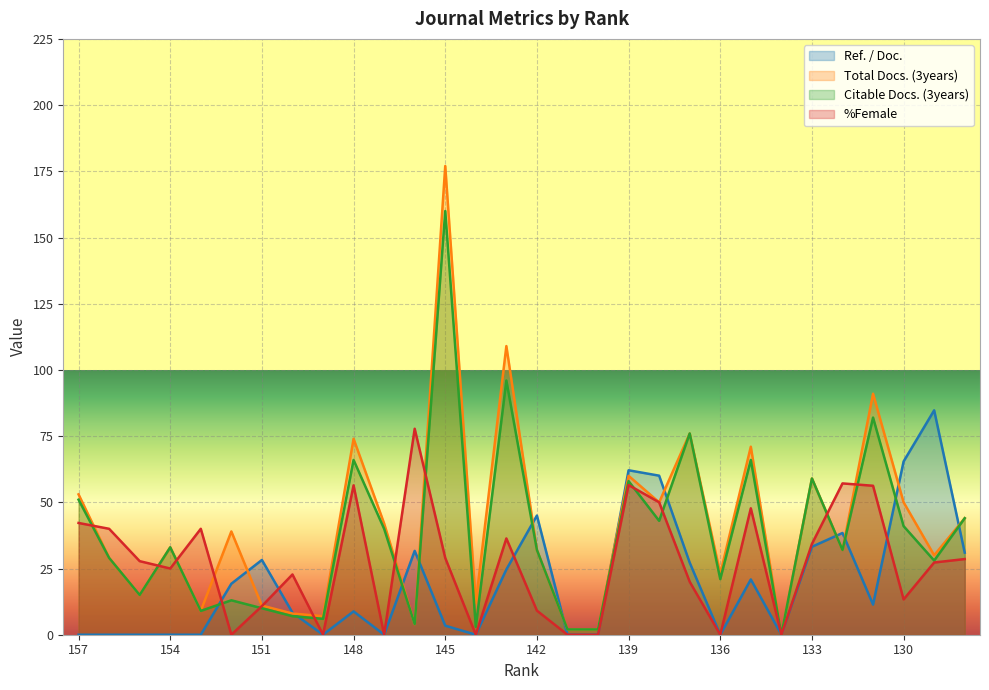

What are all the series names shown in the legend?

Ref. / Doc., Total Docs. (3years), Citable Docs. (3years), %Female